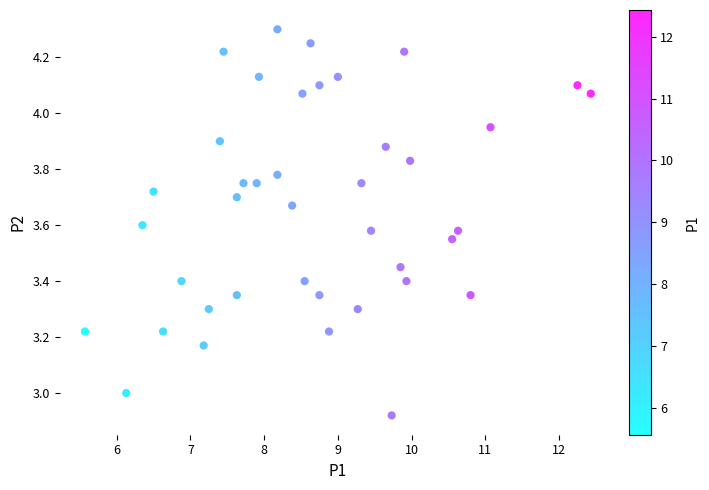

What is the range of X values (max minus min)?

6.9